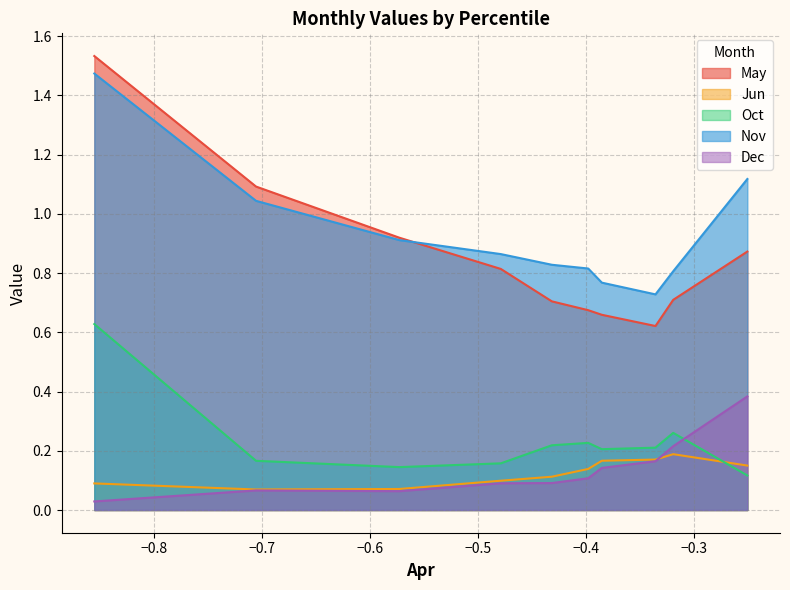

What is the value of the Oct point at the 7th from the left?

0.2